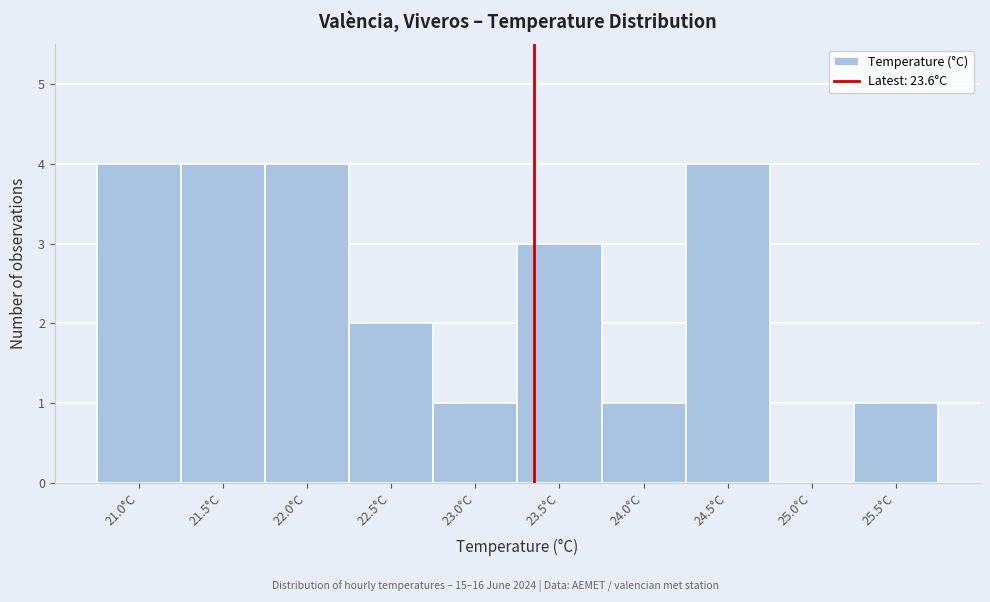

Reading left to right, what are all the values shown in this chart?

21.0°C=4	21.5°C=4	22.0°C=4	22.5°C=2	23.0°C=1	23.5°C=3	24.0°C=1	24.5°C=4	25.0°C=0	25.5°C=1